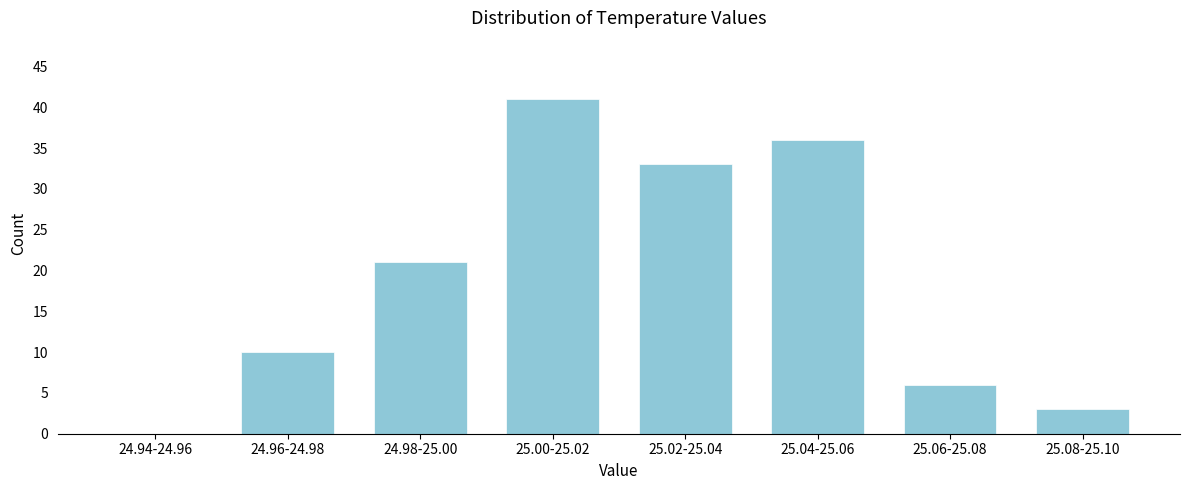

Reading left to right, transcribe all the data shown in this chart.

24.94-24.96=0	24.96-24.98=10	24.98-25.00=21	25.00-25.02=41	25.02-25.04=33	25.04-25.06=36	25.06-25.08=6	25.08-25.10=3